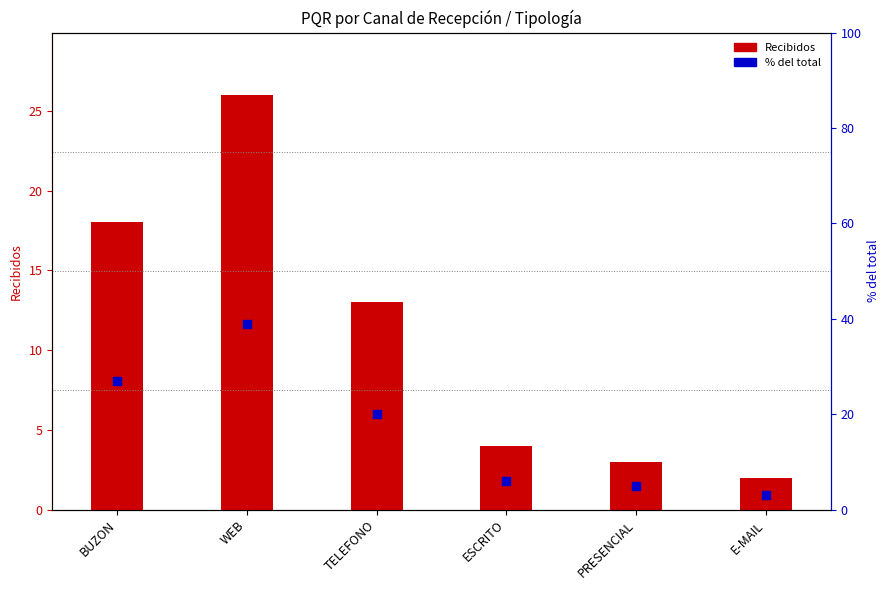

What is the ratio of the value at ESCRITO to the value at E-MAIL?

2.0